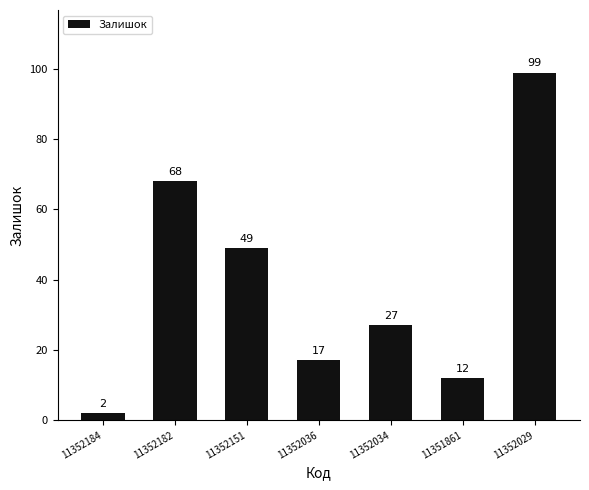

How many series are shown in this chart?

1